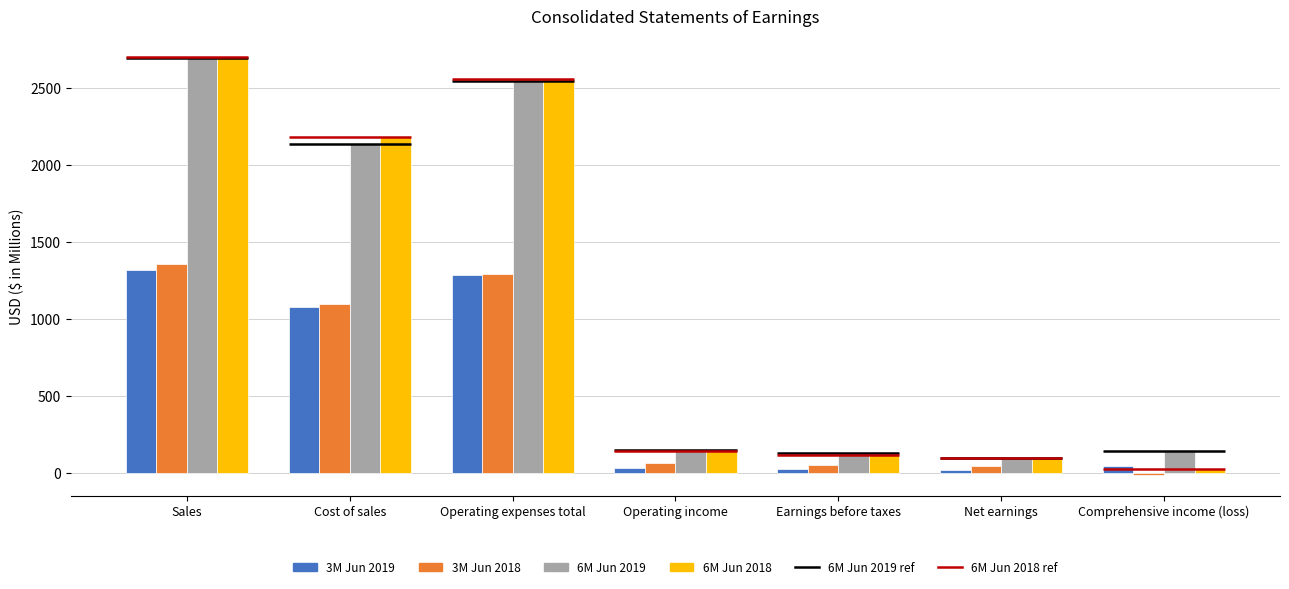

At how many categories does at least one series exceed 84?

7